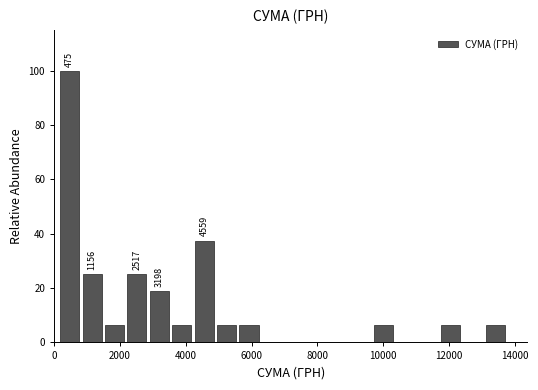

Read against the x-axis, roughly where is the centre of the tallest bar?

400